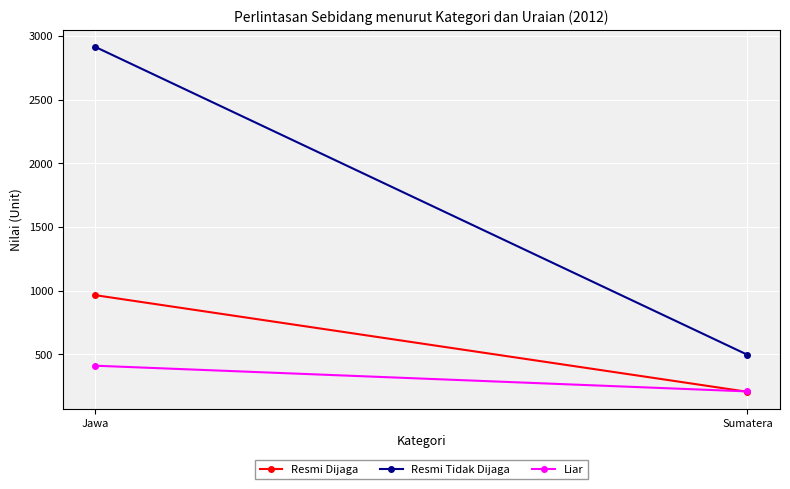

What is the value of the Resmi Tidak Dijaga point at the 2nd from the left?

496